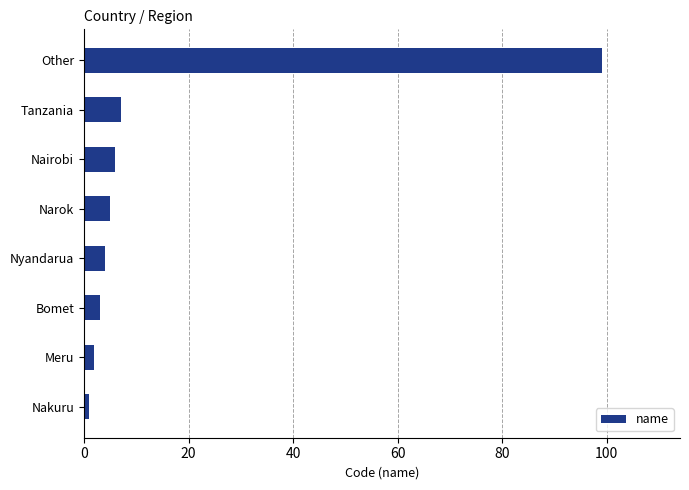

Rank the categories by value from highest to lowest.

Other, Tanzania, Nairobi, Narok, Nyandarua, Bomet, Meru, Nakuru